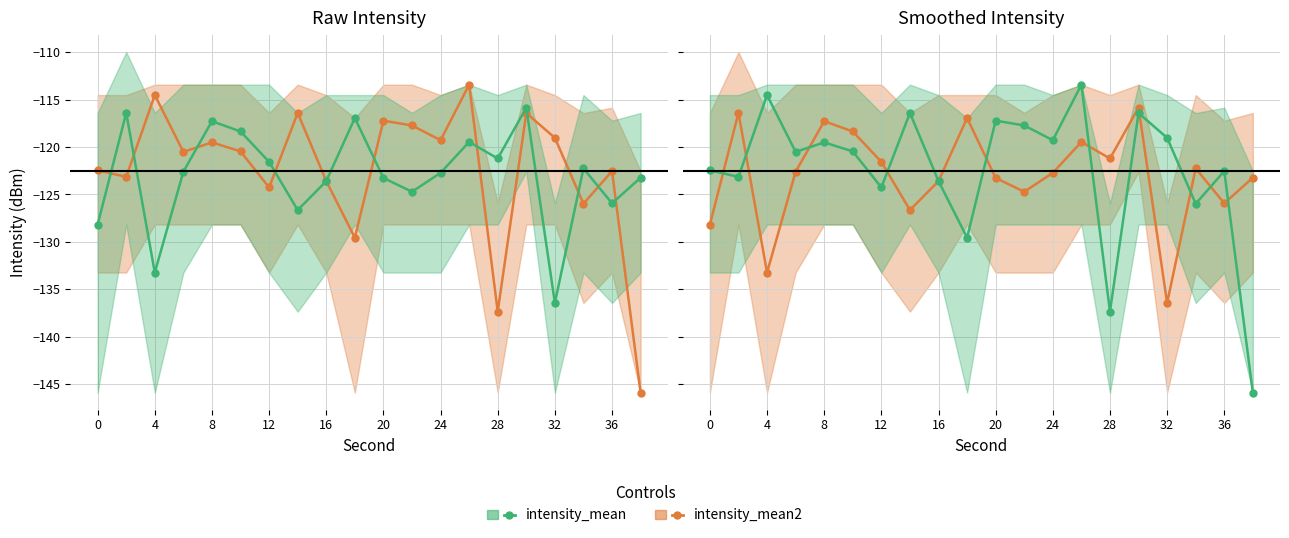

Is this an area chart (filled region under the line)?

No